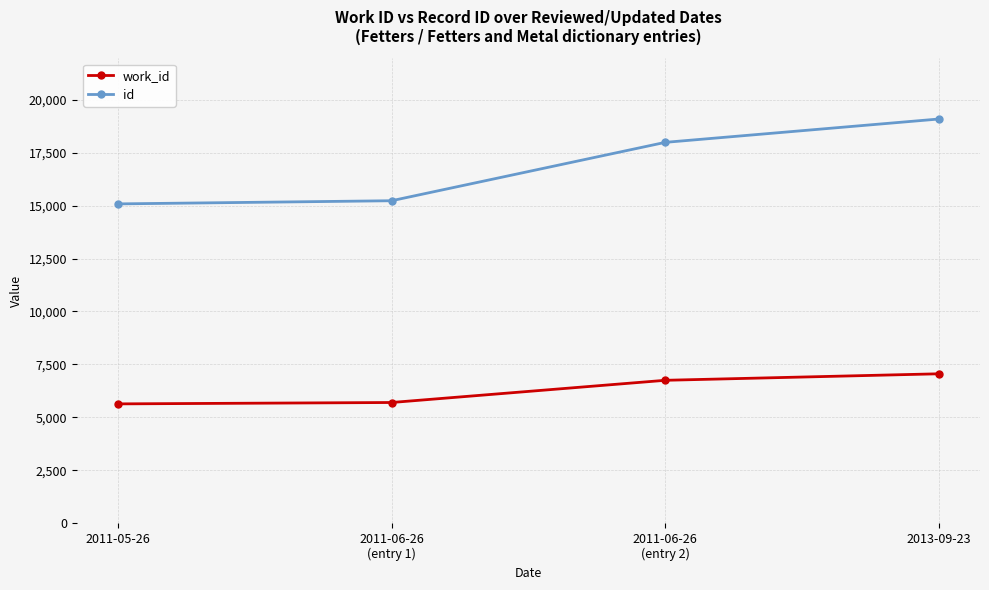

True or false: id and work_id cross at least once.

False